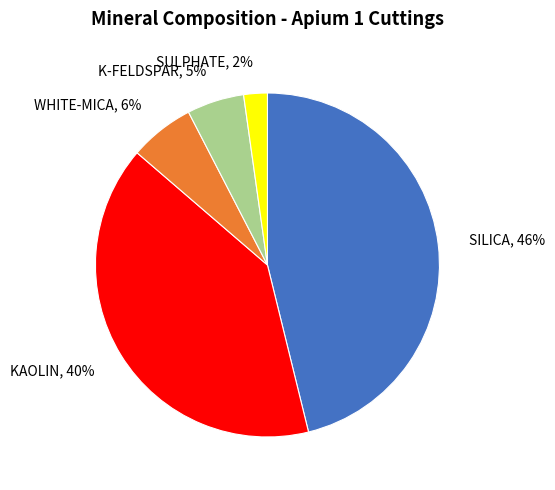

Is SILICA the majority of the pie?

No